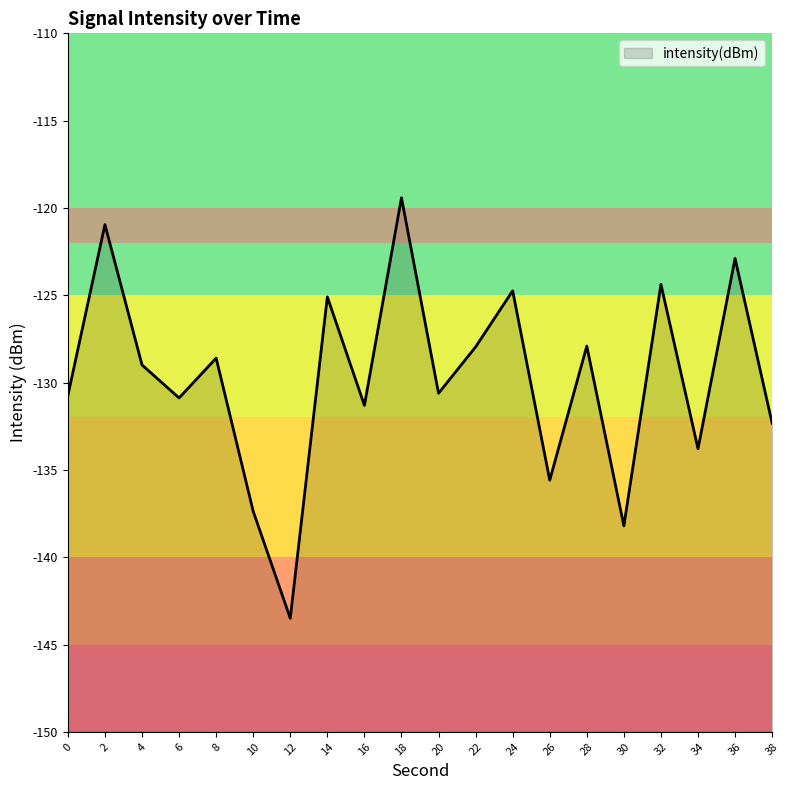

At which category does the data reach its first local valley?

6